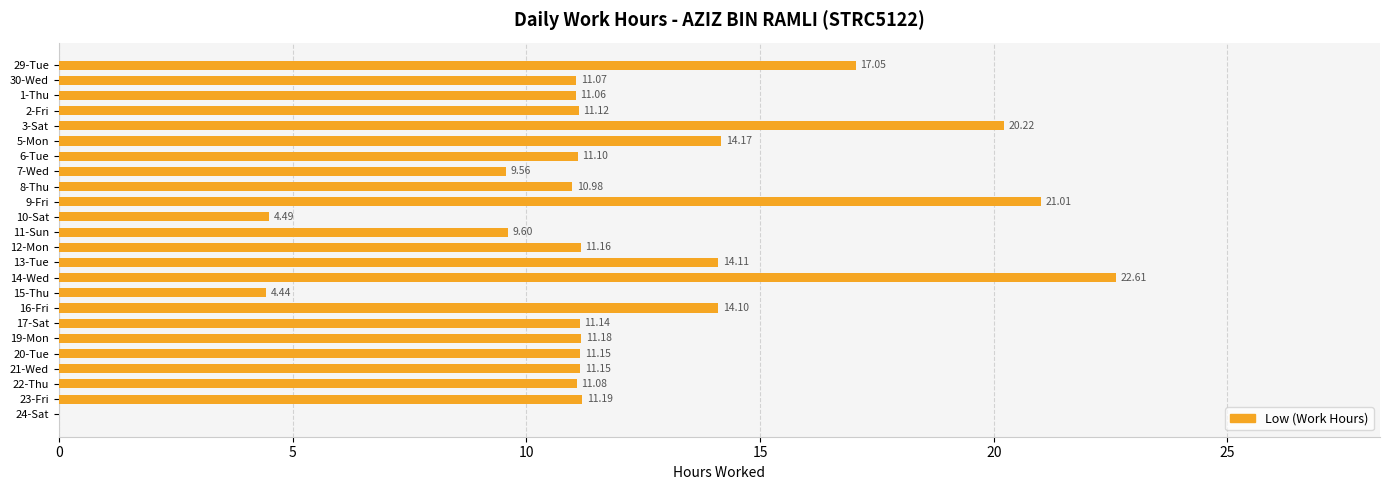

What is the change in value from 5-Mon to 19-Mon?

-3.0